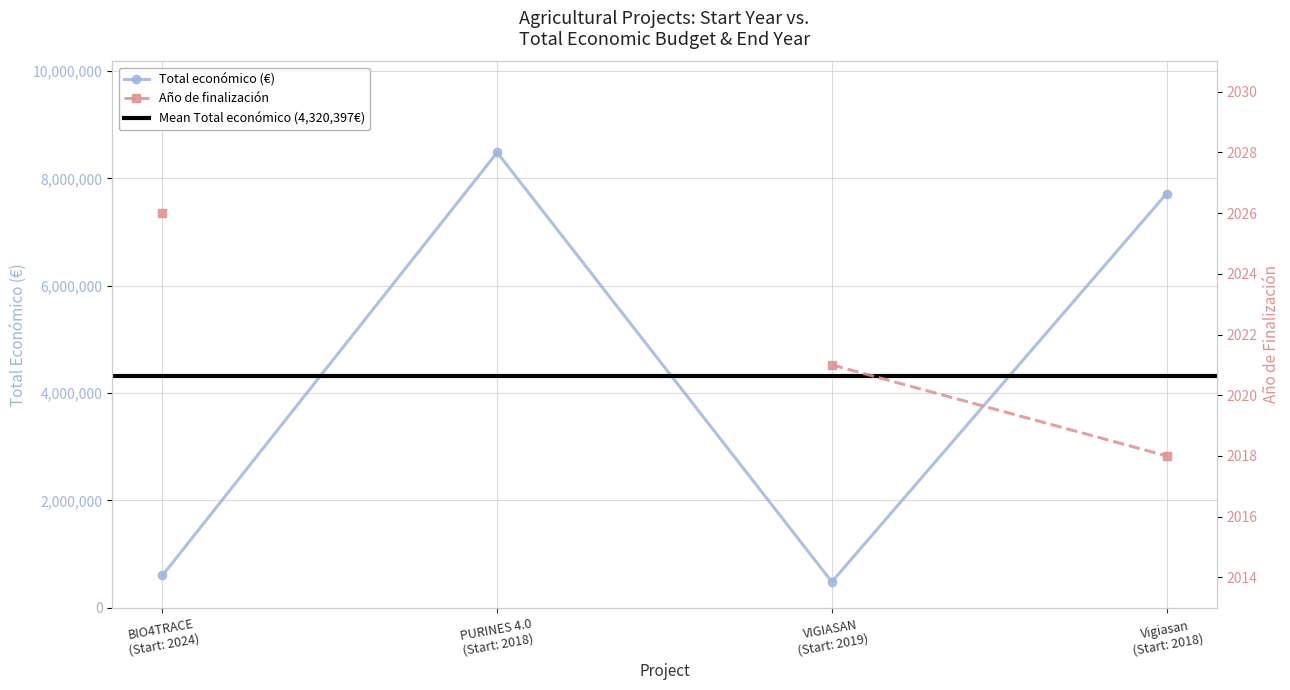

In Total económico (€), how many points are higher than both neighbors (excluding endpoints)?

1